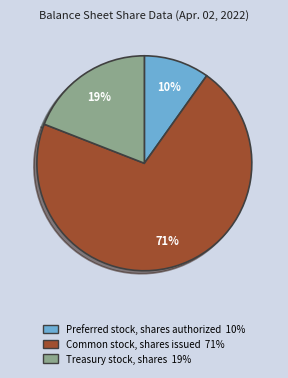

The Preferred stock, shares authorized slice represents 10% of the pie. True or false?

True